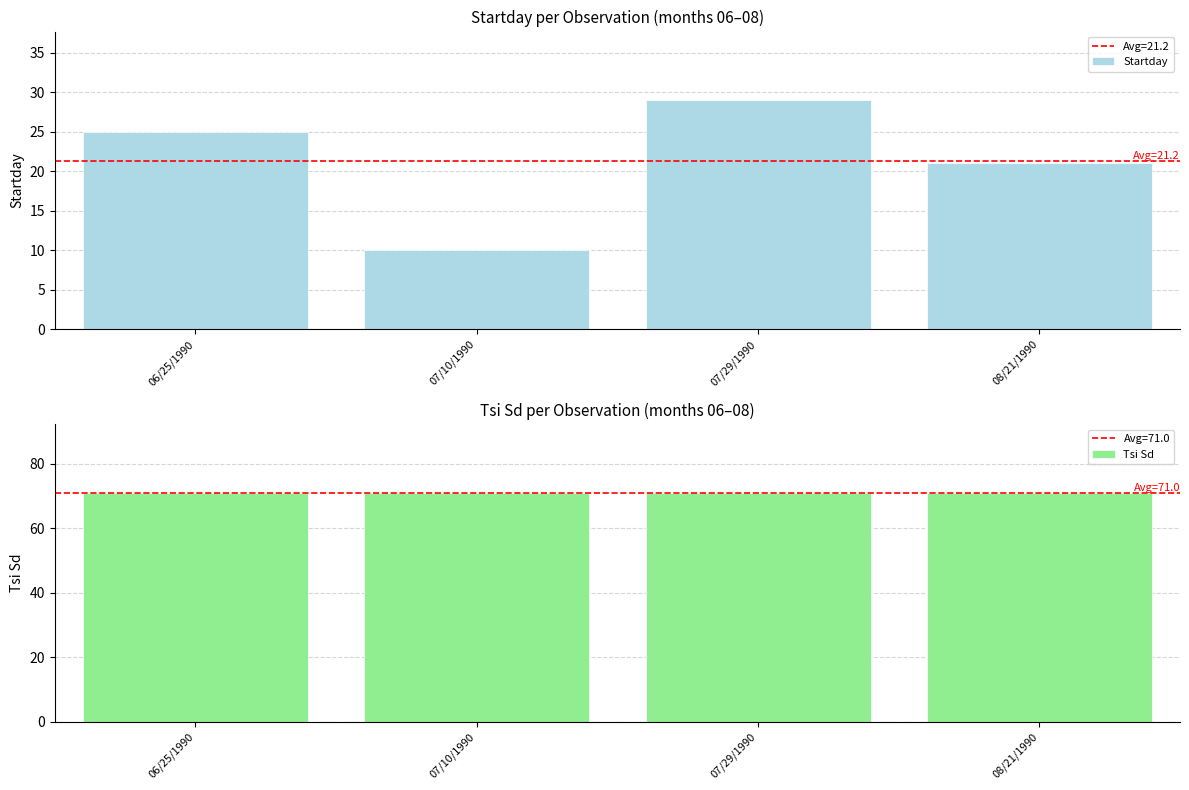

List the labels in order of Startday value, smallest first.

07/10/1990, 08/21/1990, 06/25/1990, 07/29/1990